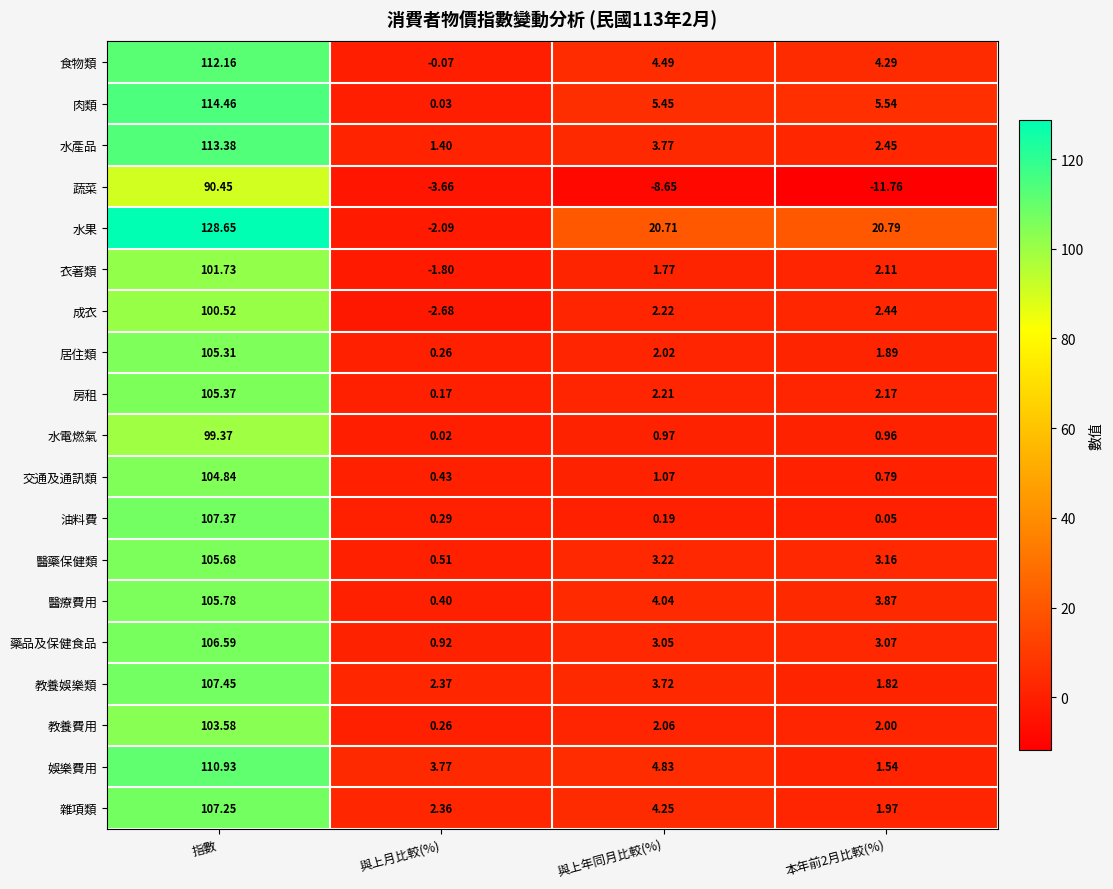

At 與上年同月比較(%), list the series in order from smallest to largest.

蔬菜, 油料費, 水電燃氣, 交通及通訊類, 衣著類, 居住類, 教養費用, 房租, 成衣, 藥品及保健食品, 醫藥保健類, 教養娛樂類, 水產品, 醫療費用, 雜項類, 食物類, 娛樂費用, 肉類, 水果